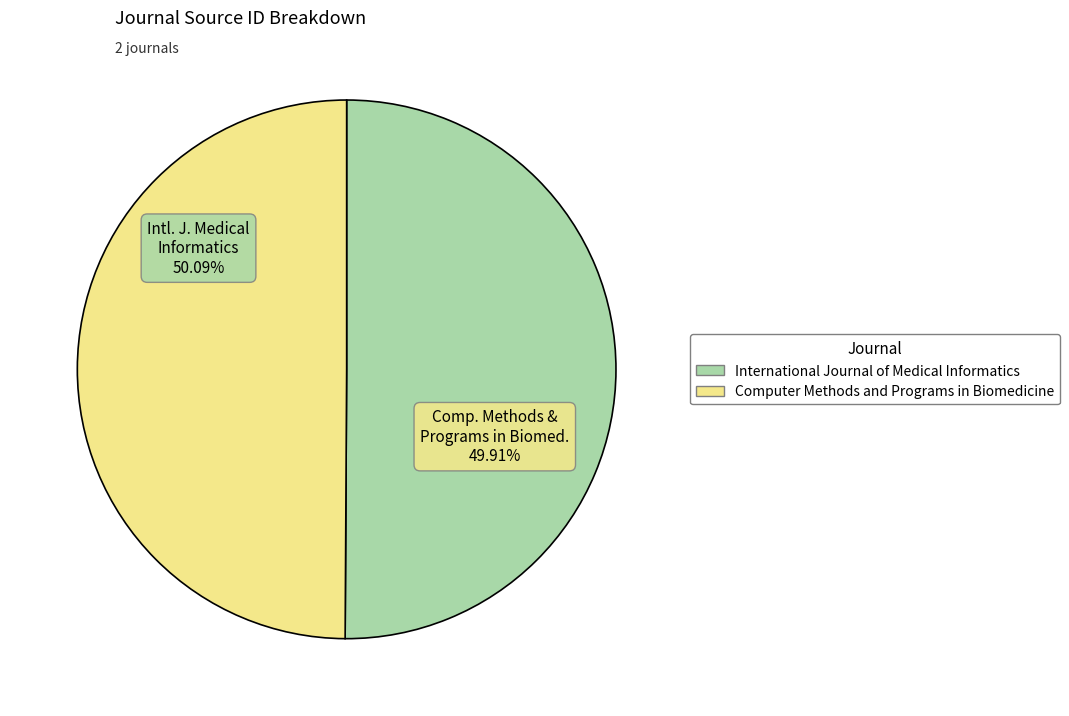

Is it true that International Journal of Medical Informatics is 50% of the pie?

True